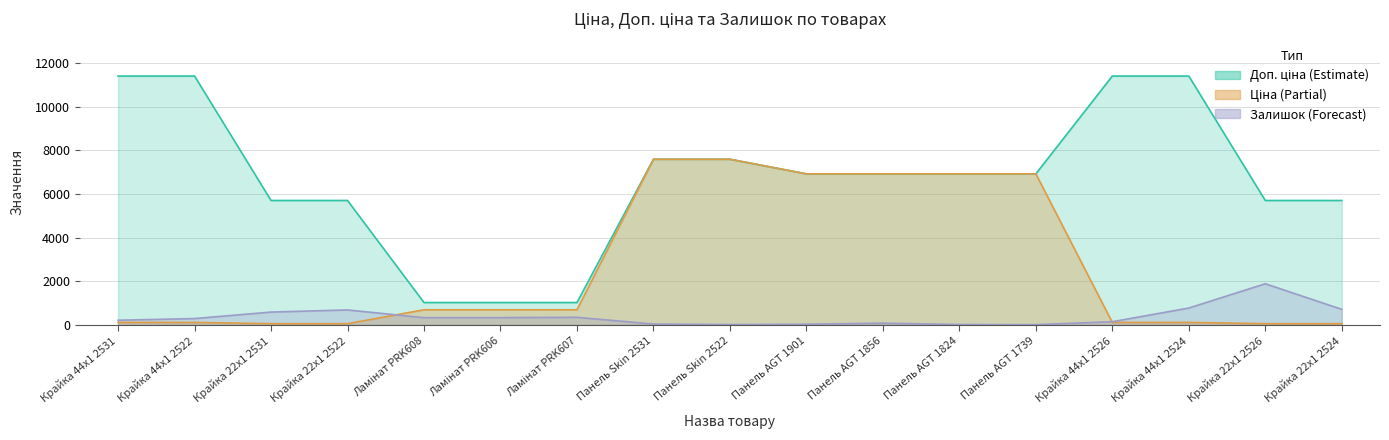

What are all the series names shown in the legend?

Ціна, Доп. ціна, Залишок